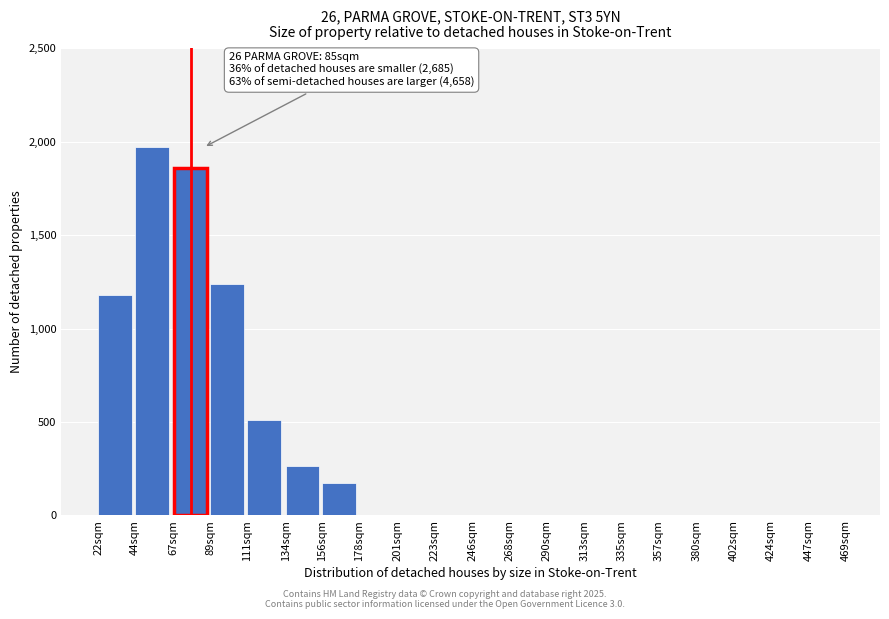

Reading left to right, what are all the values shown in this chart?

22sqm=1178	44sqm=1970	67sqm=1860	89sqm=1240	111sqm=510	134sqm=265	156sqm=175	178sqm=0	201sqm=0	223sqm=0	246sqm=0	268sqm=0	290sqm=0	313sqm=0	335sqm=0	357sqm=0	380sqm=0	402sqm=0	424sqm=0	447sqm=0